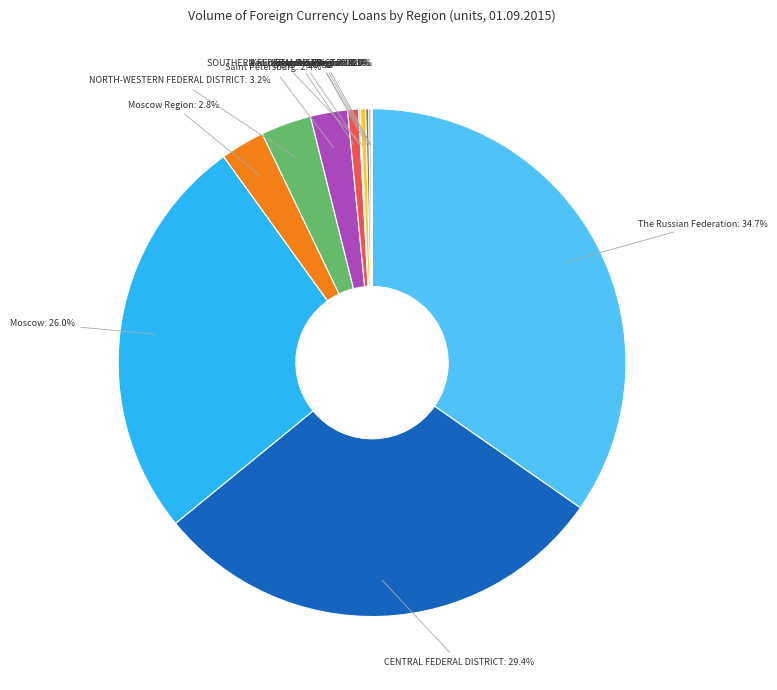

Which category has the biggest portion of the pie?

The Russian Federation